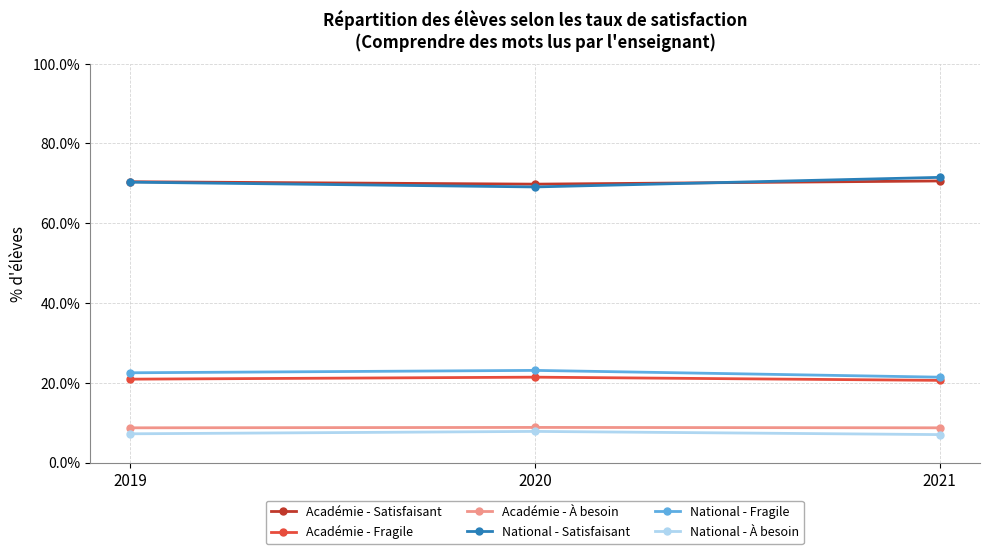

The value of Académie - Fragile at 2020 is 21.4. True or false?

True